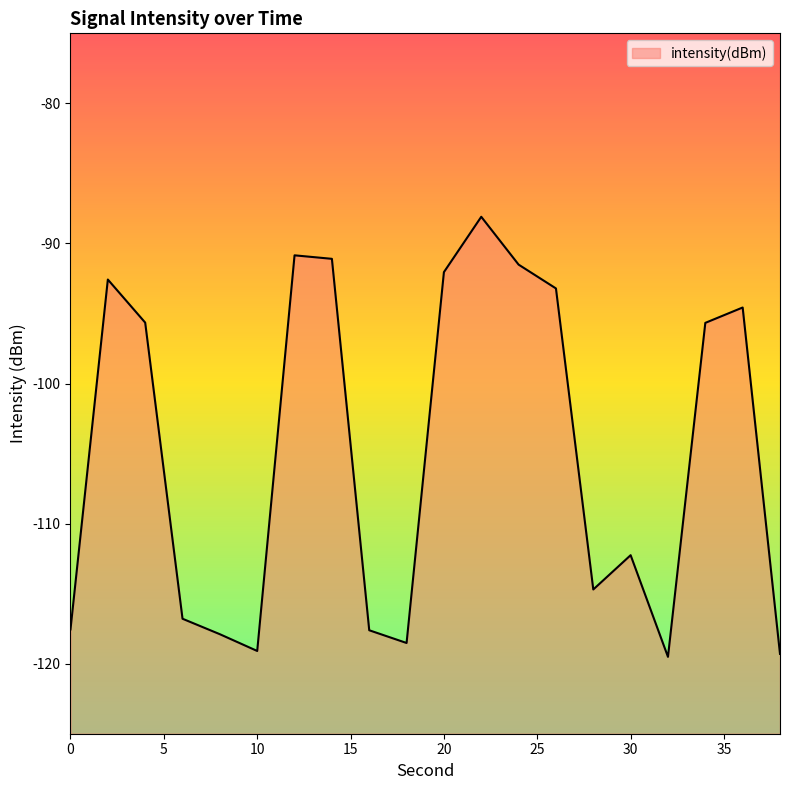

Is it true that the value at 26 is -93.2?

True